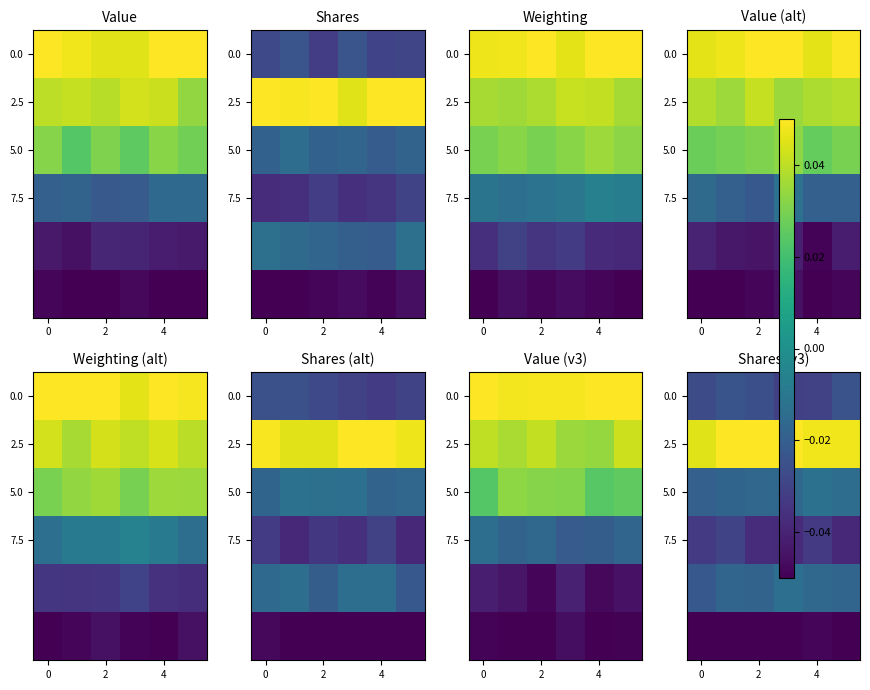

At which label is row_4 closest to 0?

3